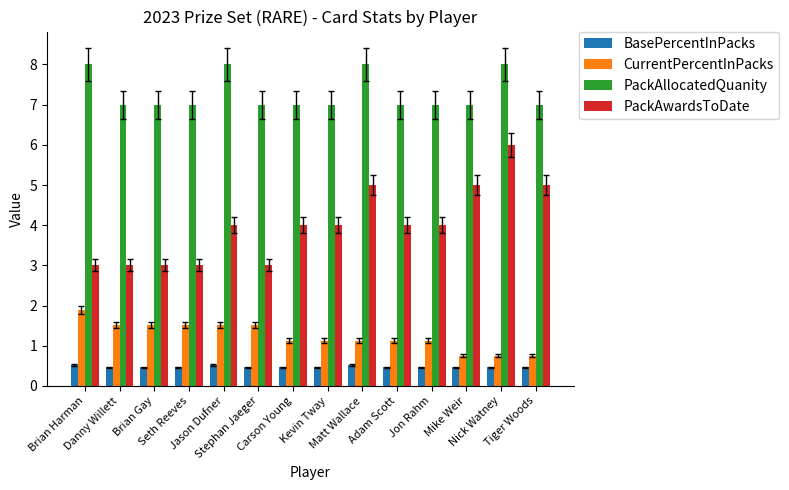

What is the sum of all PackAllocatedQuanity values?

102.0